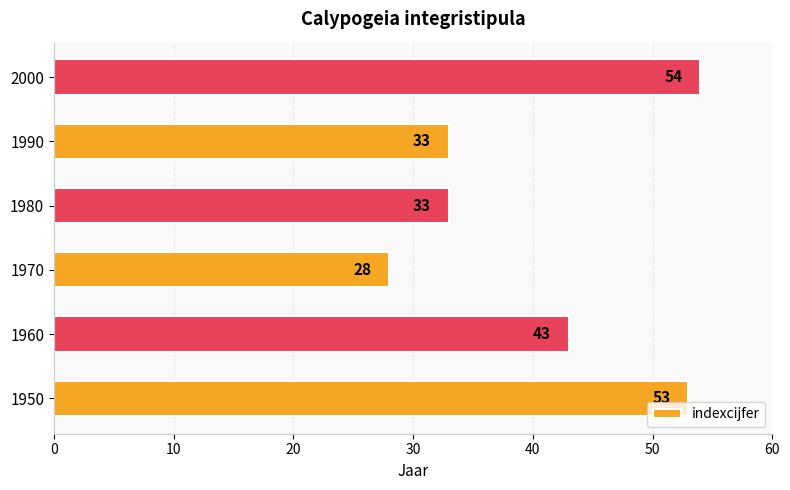

Are the bars grouped side by side (vs. stacked)?

No